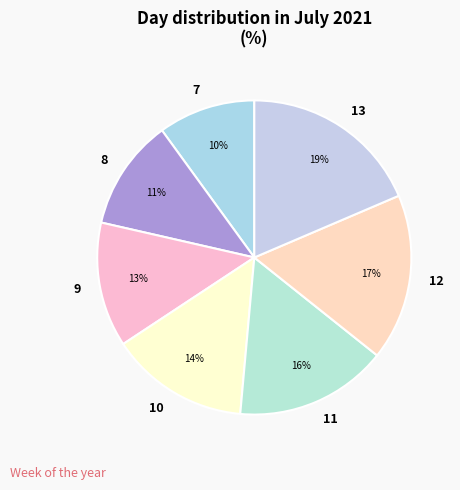

Is it true that 11 is 5% of the pie?

False